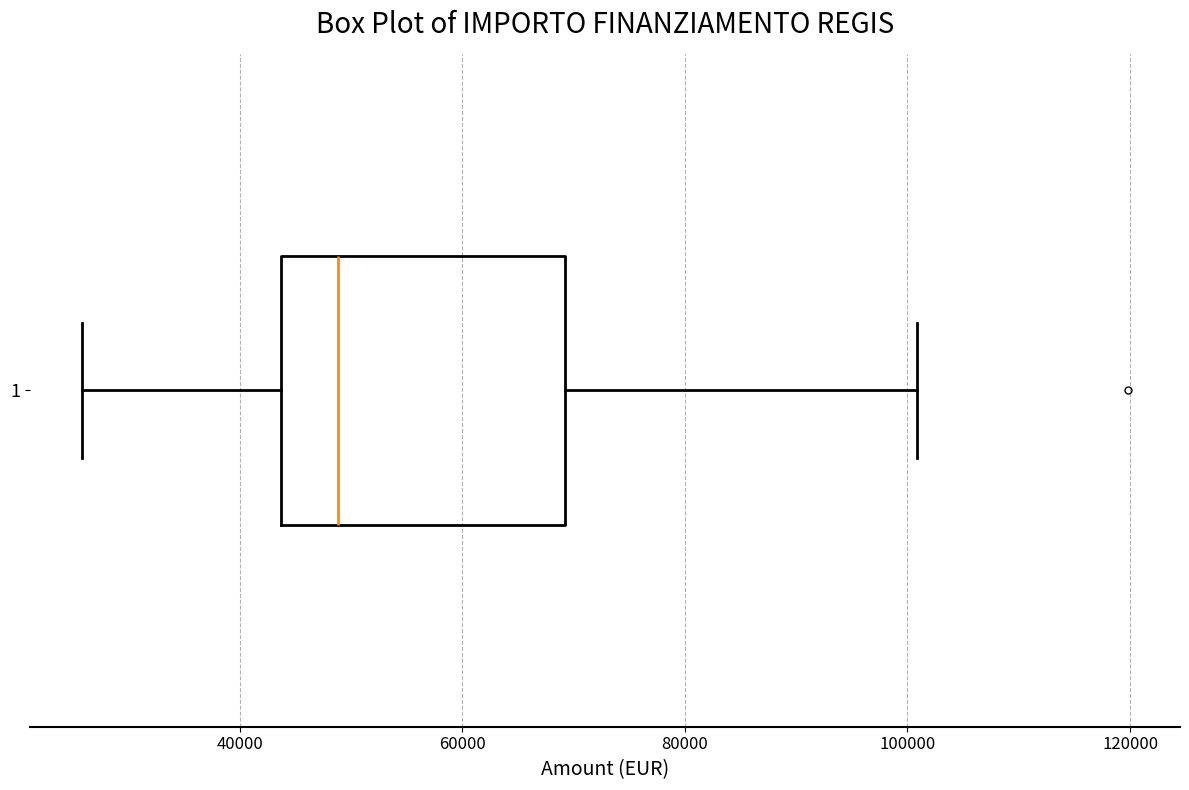

Read this box plot against the x-axis: the position of the median line, the range covered by the box, and the ends of both whiskers. The values are not printed on the chart, so give them approximately, as read against the axis.

median 48000, box 44000 to 70000, whiskers 26000 to 100000